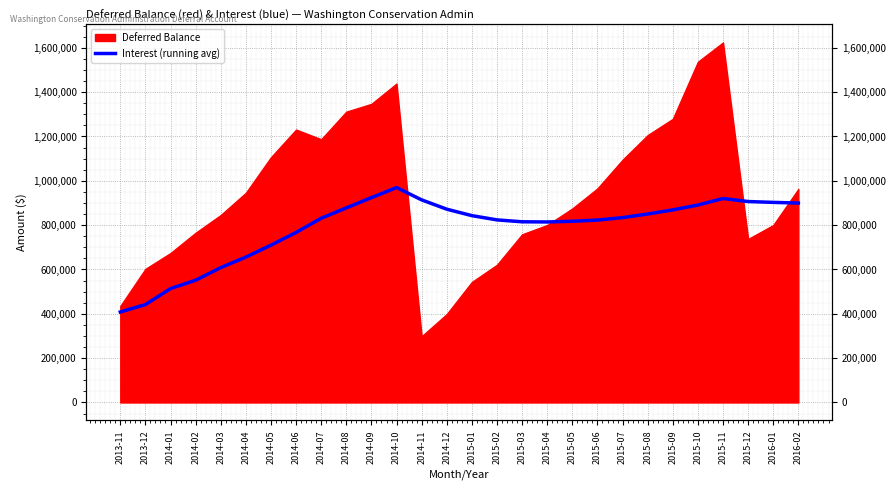

How many points are higher than both their immediate neighbors (excluding endpoints)?

2